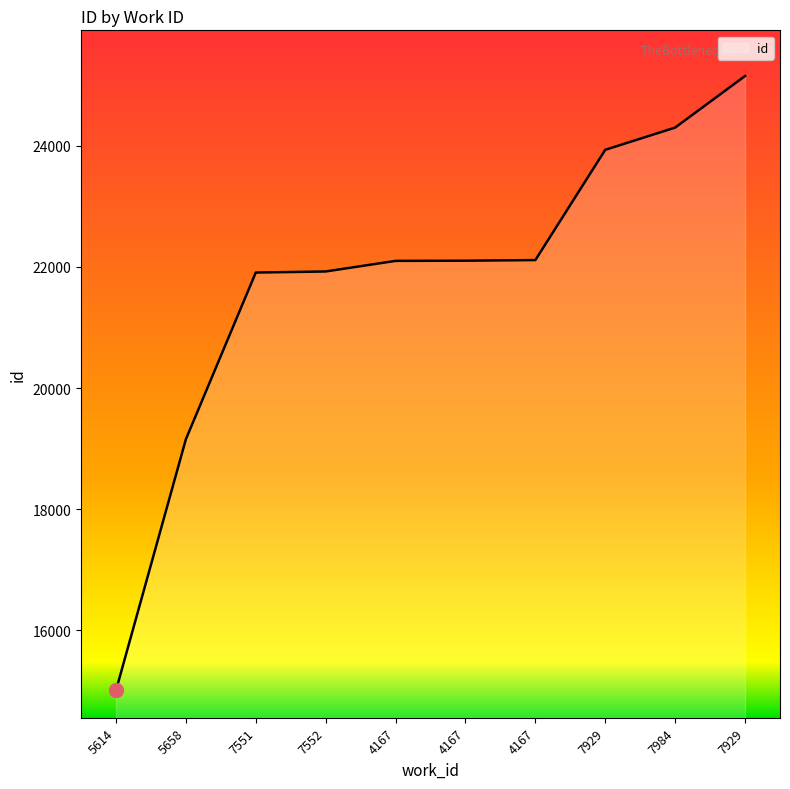

What is the label of the 2nd point from the left?

5658